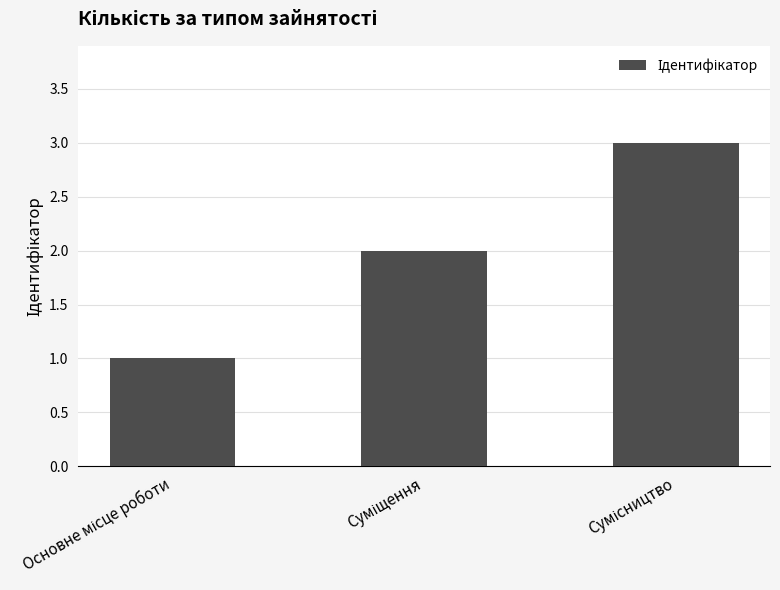

What is the sum of all values?

6